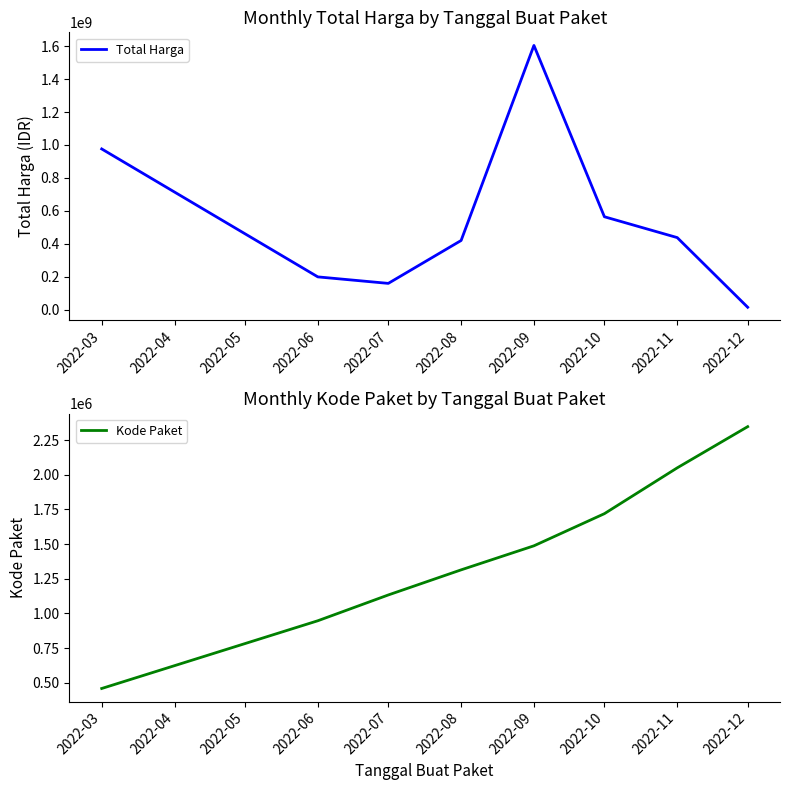

True or false: Kode Paket has more than 0 points higher than both neighbors.

False